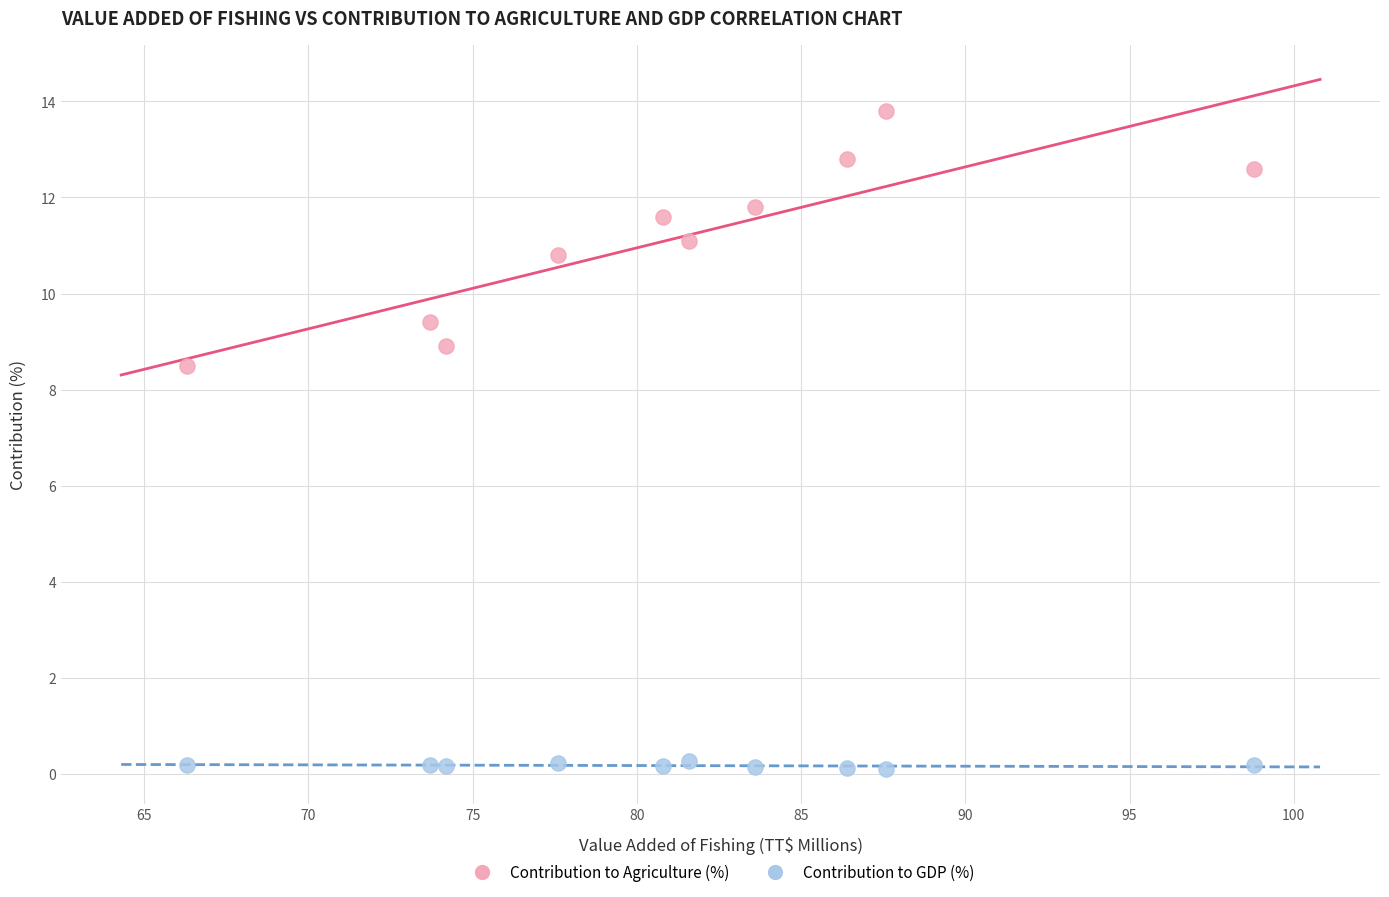

Across all series, what Y value is closest to 6?

8.5